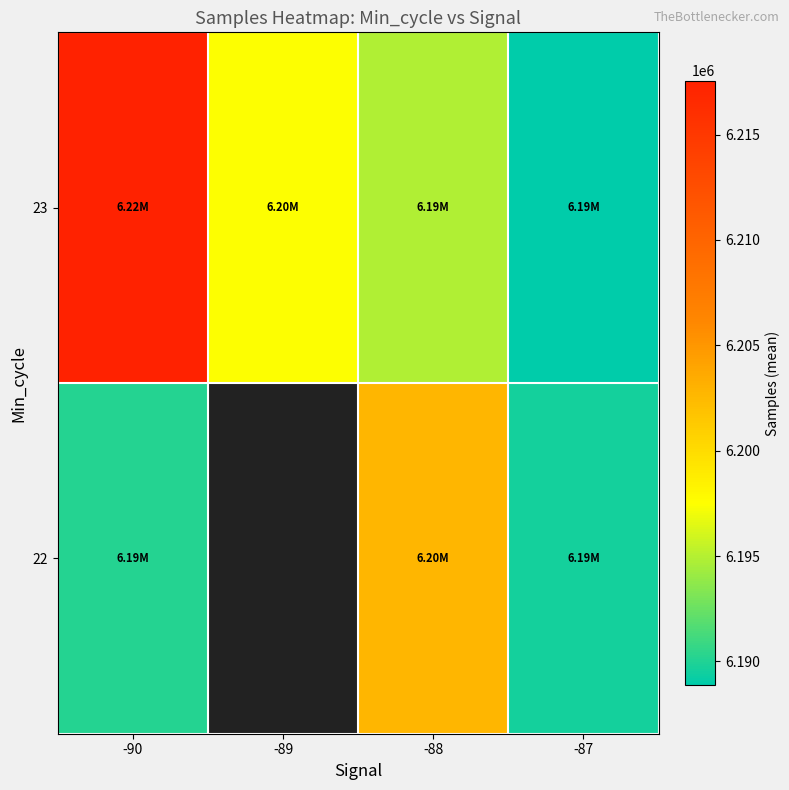

What is the spread (max minus min) of values at -87?

688.5